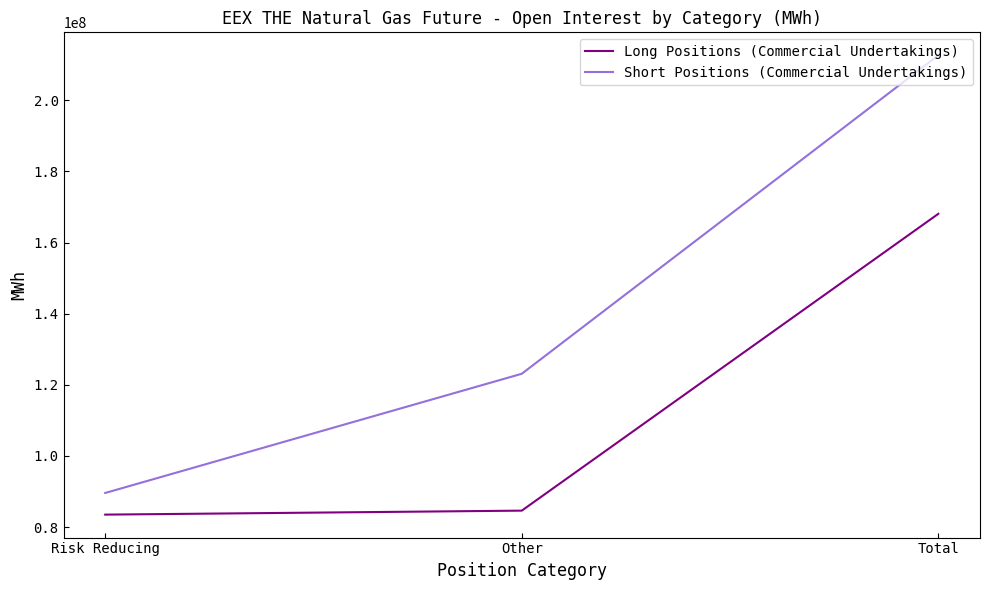

What is the maximum value shown in the chart?

212663797